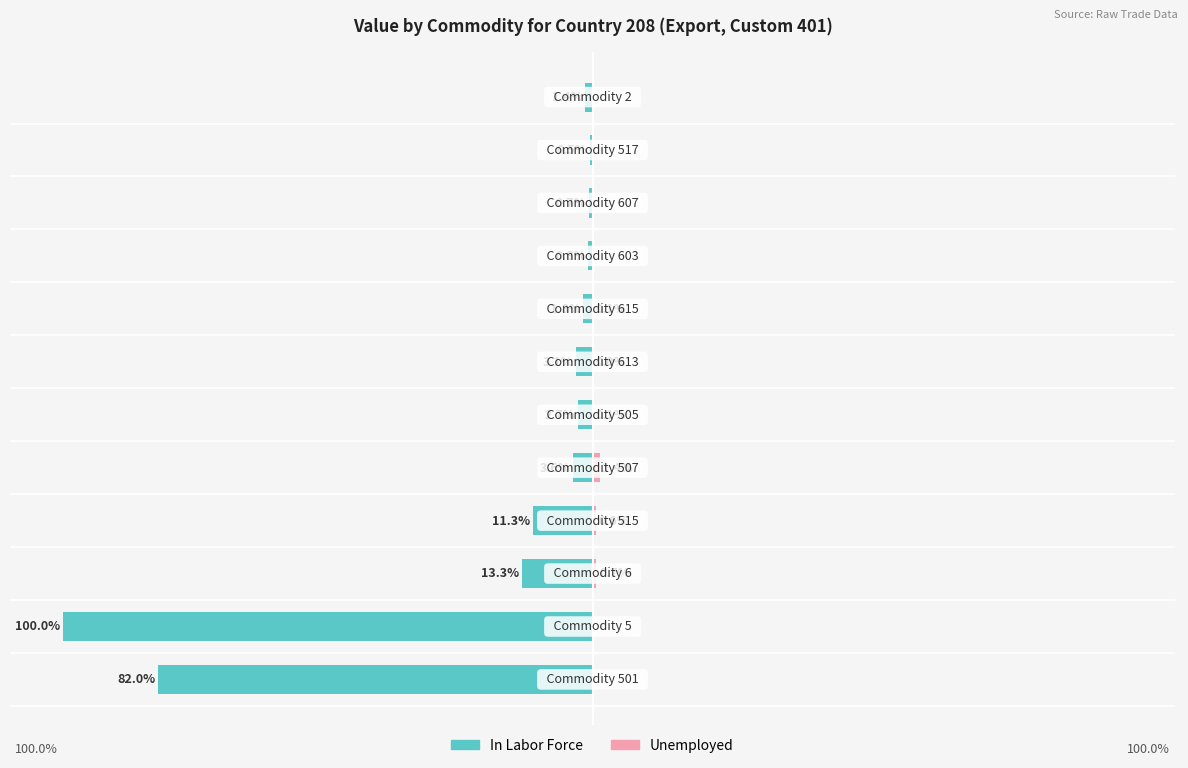

At how many categories does at least one series exceed -65?

12